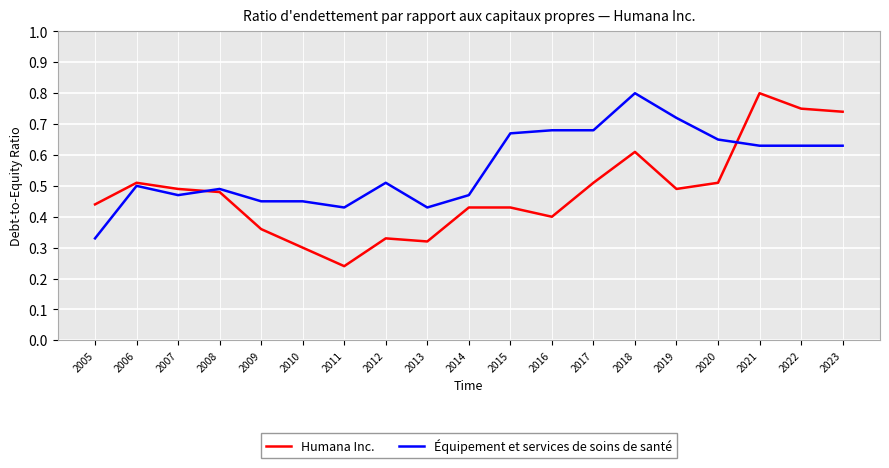

Rank the series by their average value, from lowest to highest.

Humana Inc., Équipement et services de soins de santé